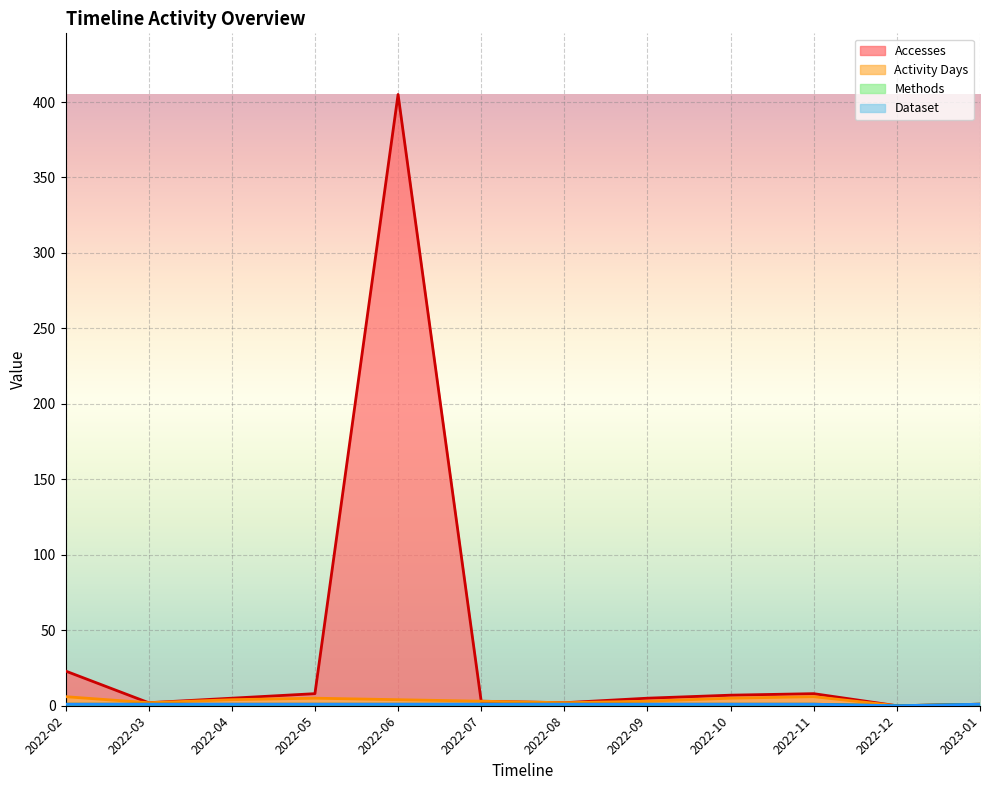

What is the difference between the maximum and minimum values in the Dataset series?

1